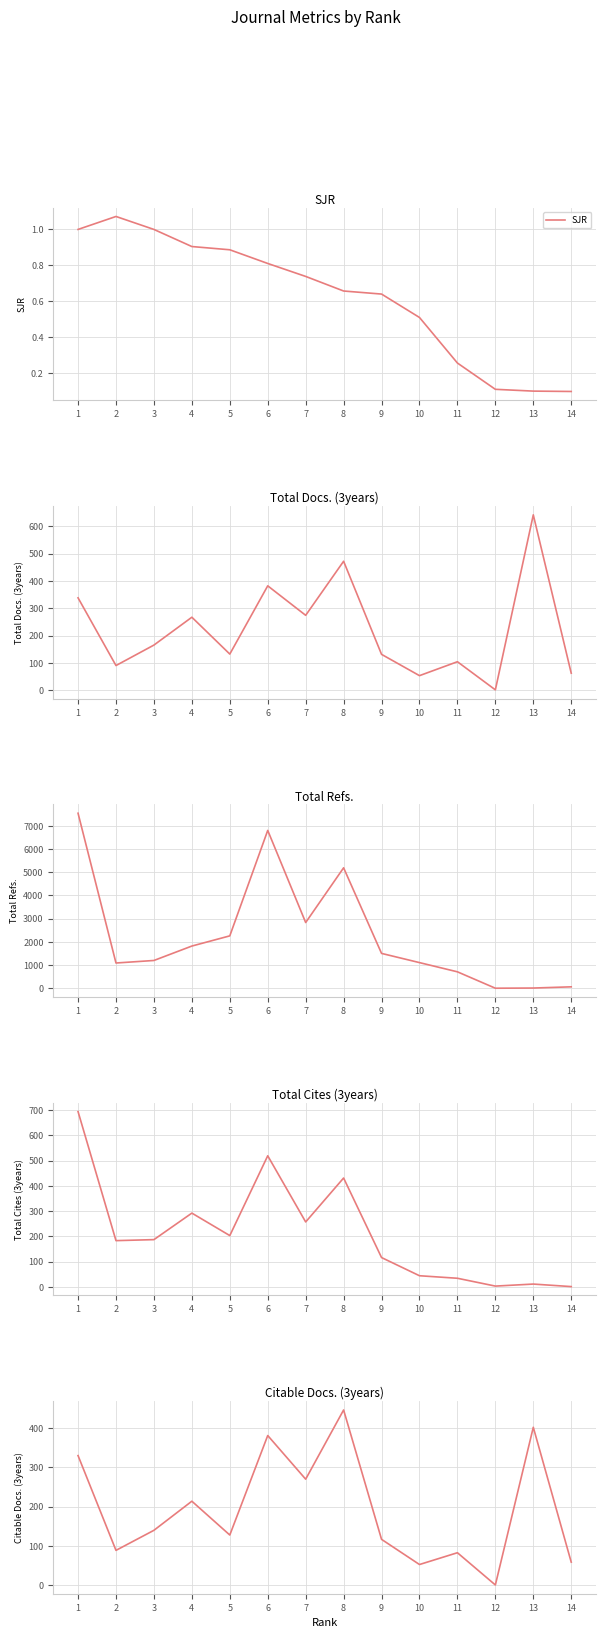

Which series has the largest range (max minus min)?

Total Refs.